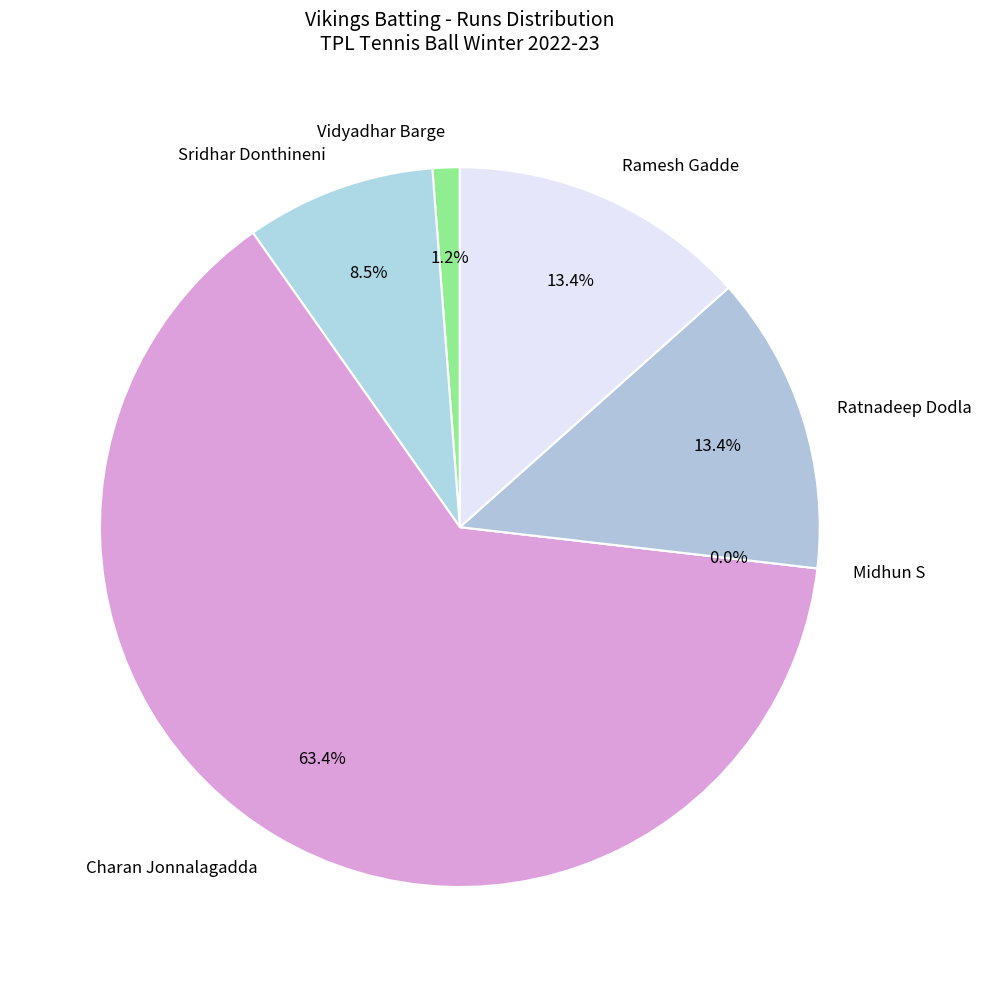

To the nearest percent, what portion does Ratnadeep Dodla represent?

13%